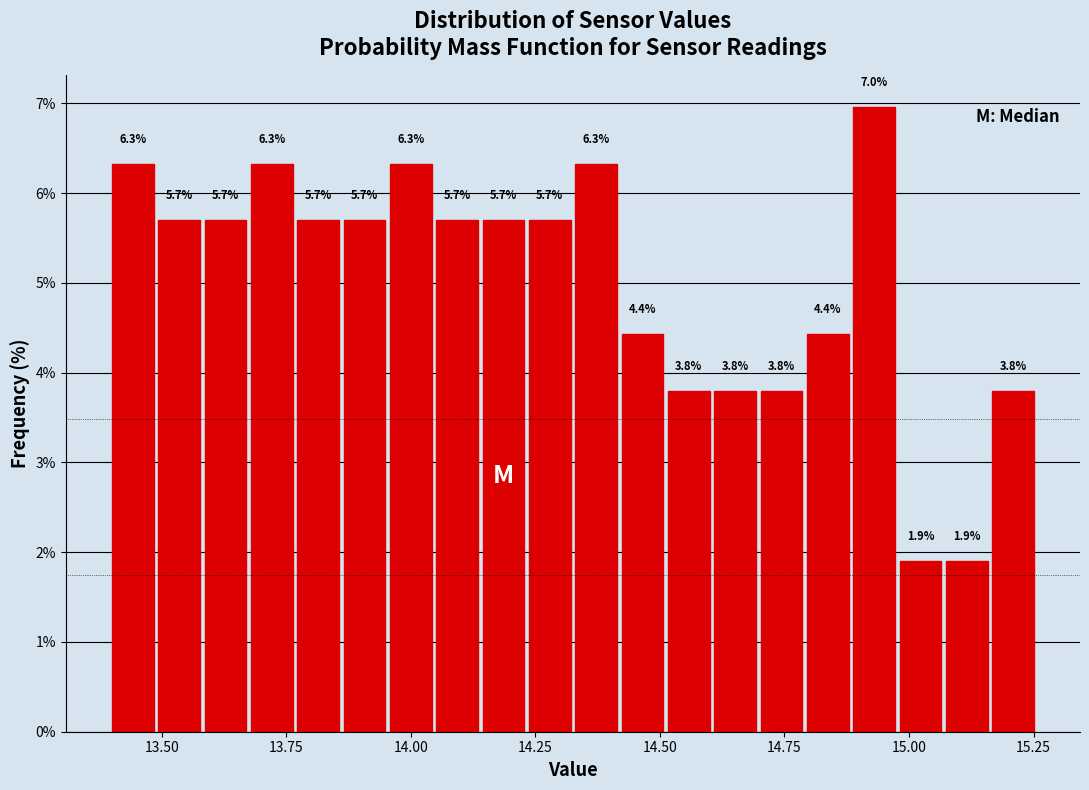

Around what value on the x-axis is the tallest bar? Give the approximate position of its centre, as read against the axis.

14.95